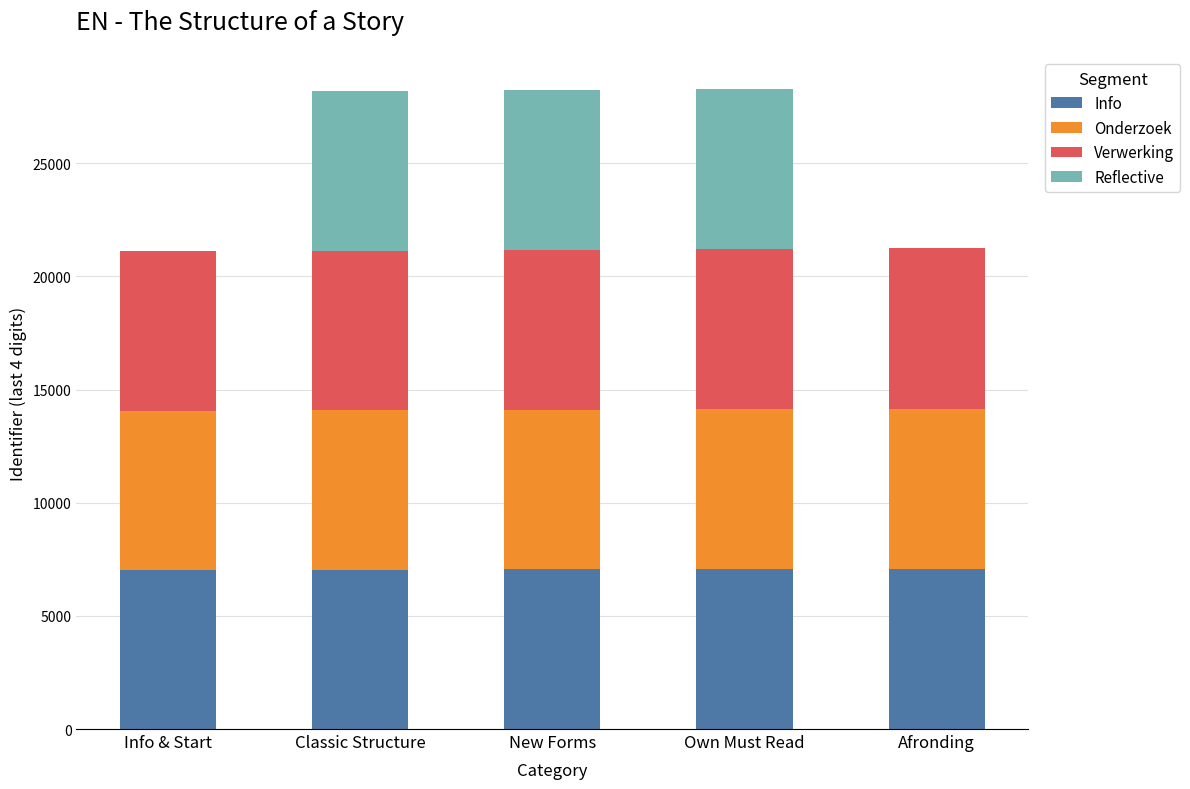

What is the total value across all series at Info & Start?

21115